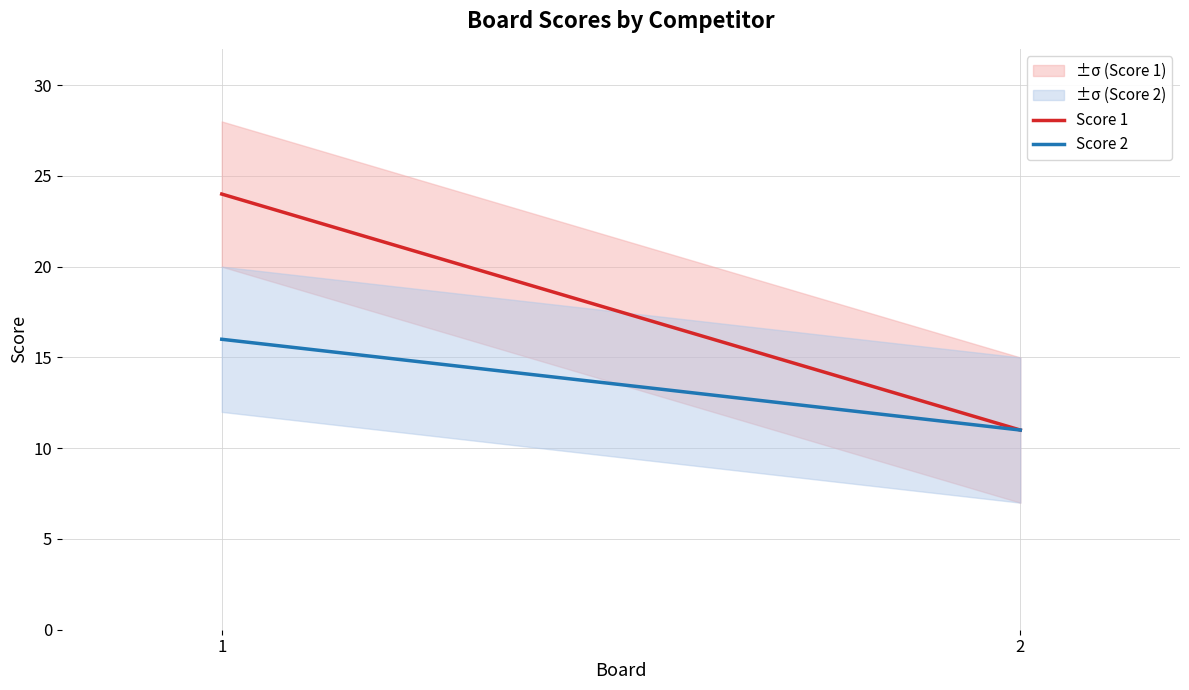

What are all the series names shown in the legend?

Score 1, Score 2